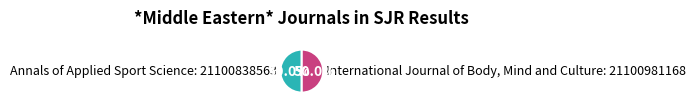

True or false: International Journal of Body, Mind and Culture accounts for 50% of the total.

True